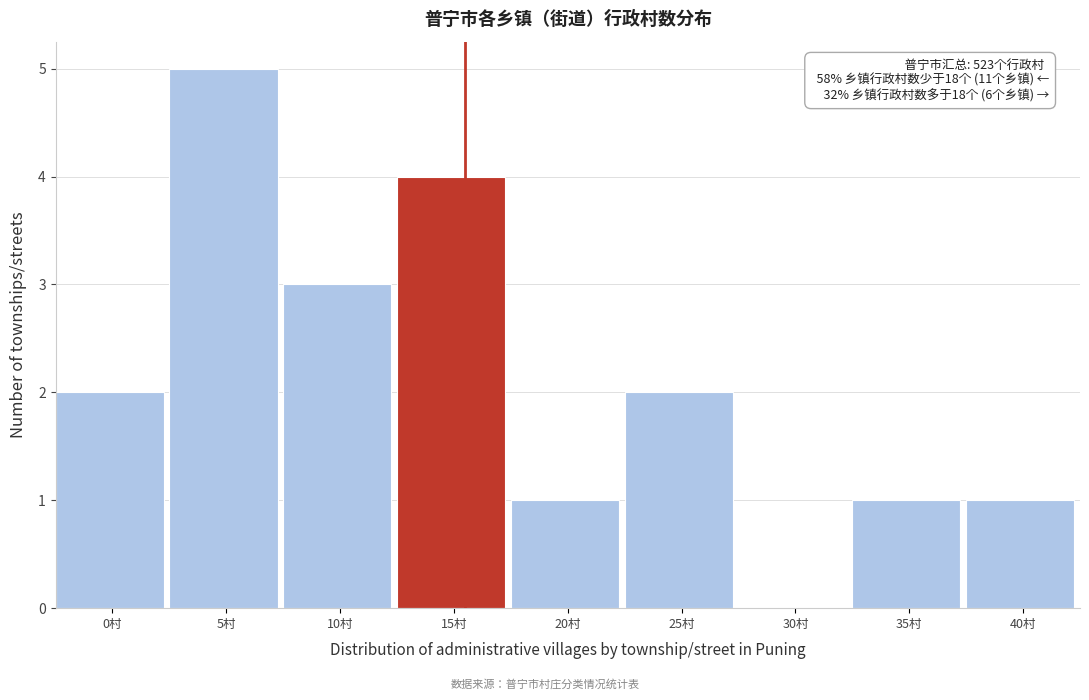

Reading left to right, list all the values displayed in this chart.

0村=2	5村=5	10村=3	15村=4	20村=1	25村=2	30村=0	35村=1	40村=1